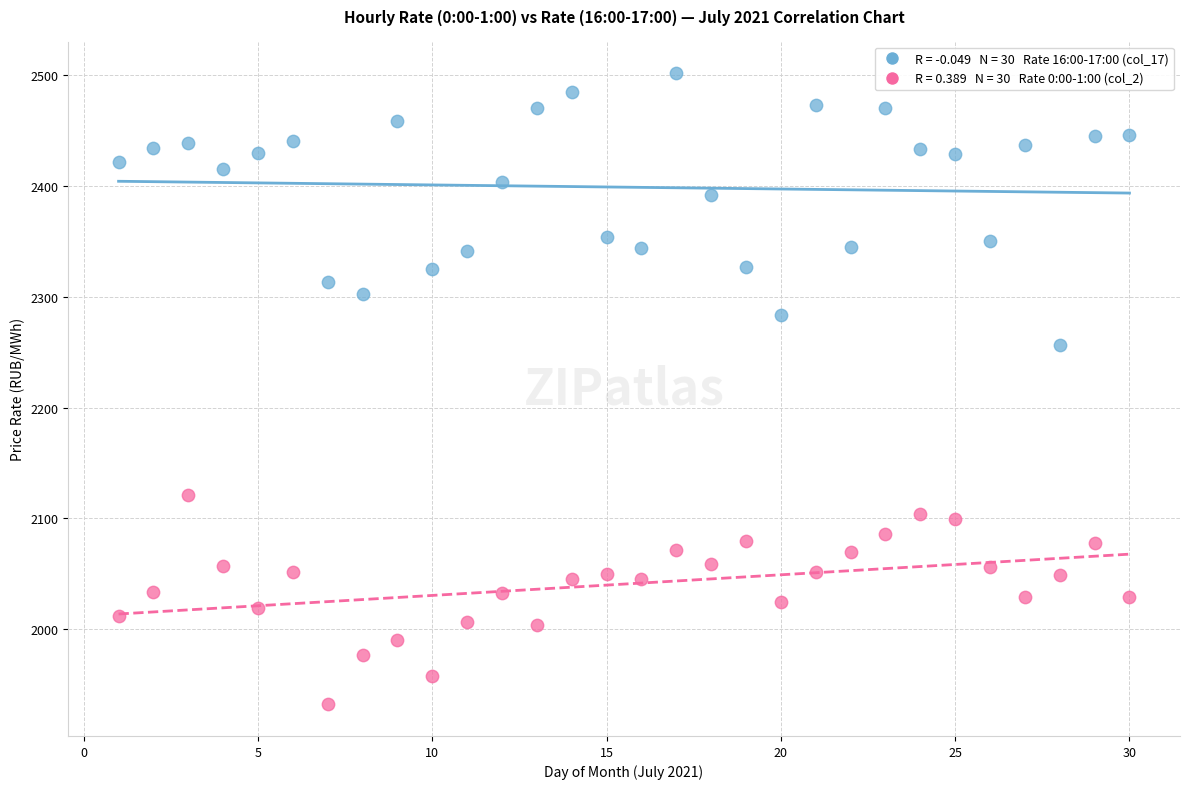

Across all series, what Y value is closest to 2216?

2256.1